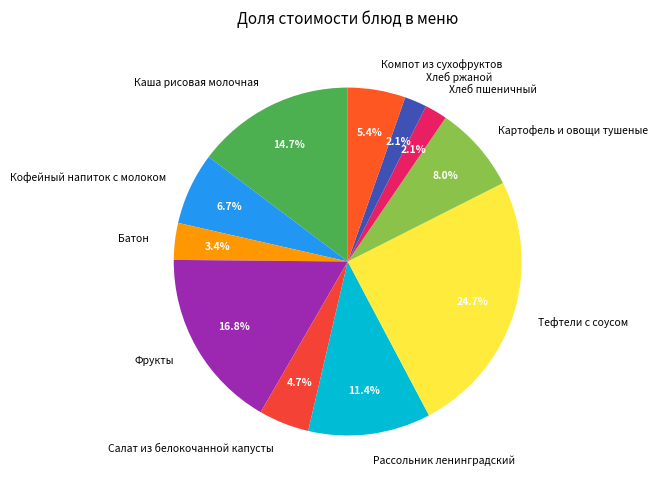

Which category has the biggest portion of the pie?

Тефтели с соусом